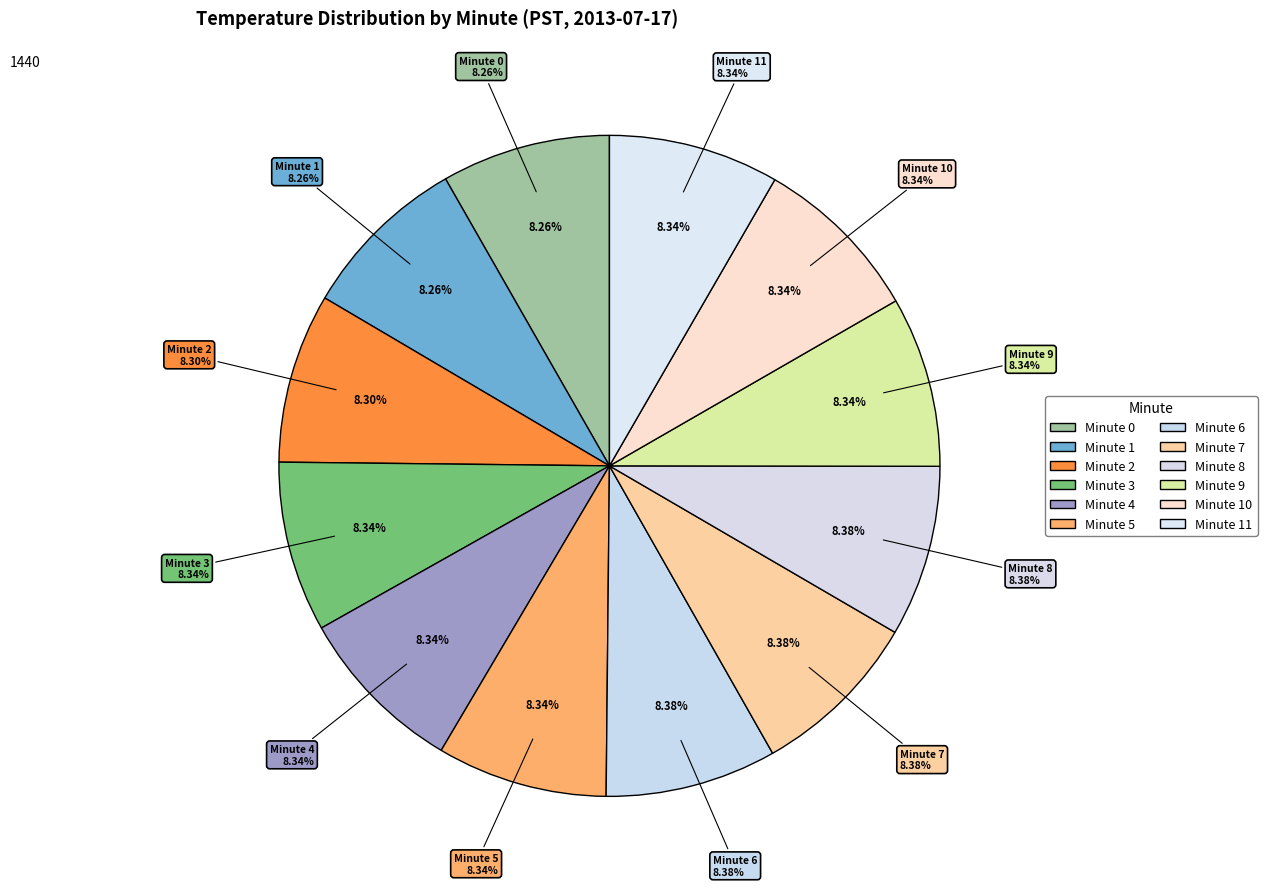

Rank the categories by value from lowest to highest.

Minute 0, Minute 1, Minute 2, Minute 3, Minute 4, Minute 5, Minute 9, Minute 10, Minute 11, Minute 6, Minute 7, Minute 8